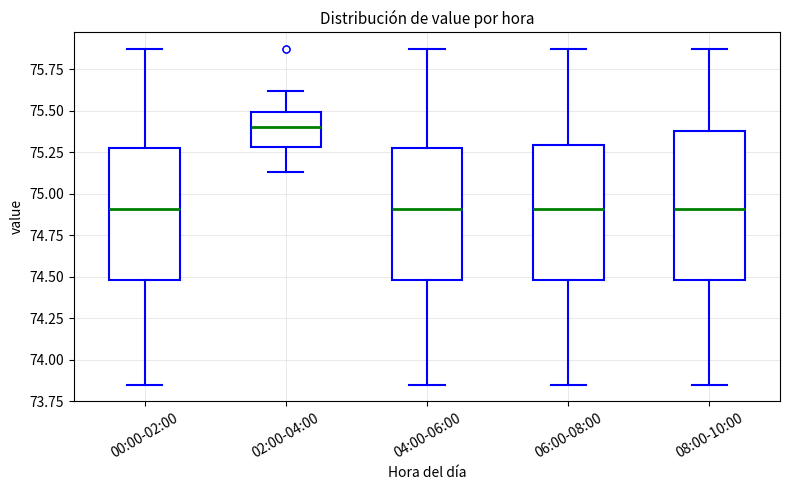

Where does the upper whisker of the box for 02:00-04:00 end on the y-axis? The values are not printed on the chart, so give them approximately, as read against the axis.

75.60